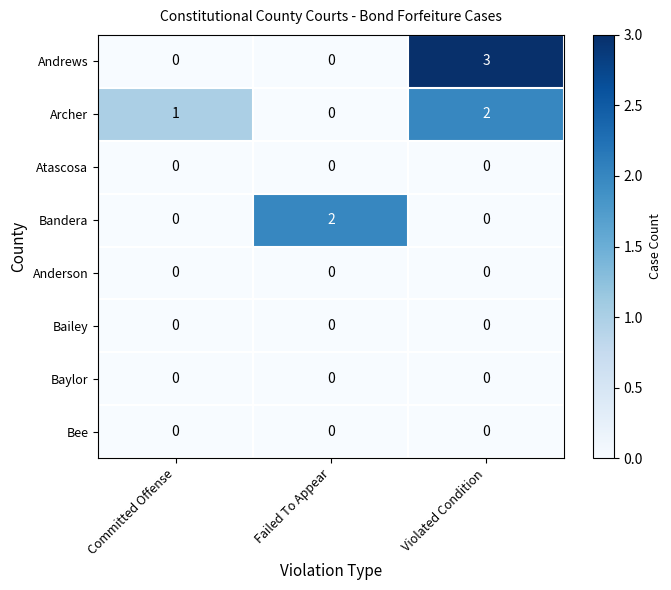

Which category has the highest value across all series?

Violated Condition